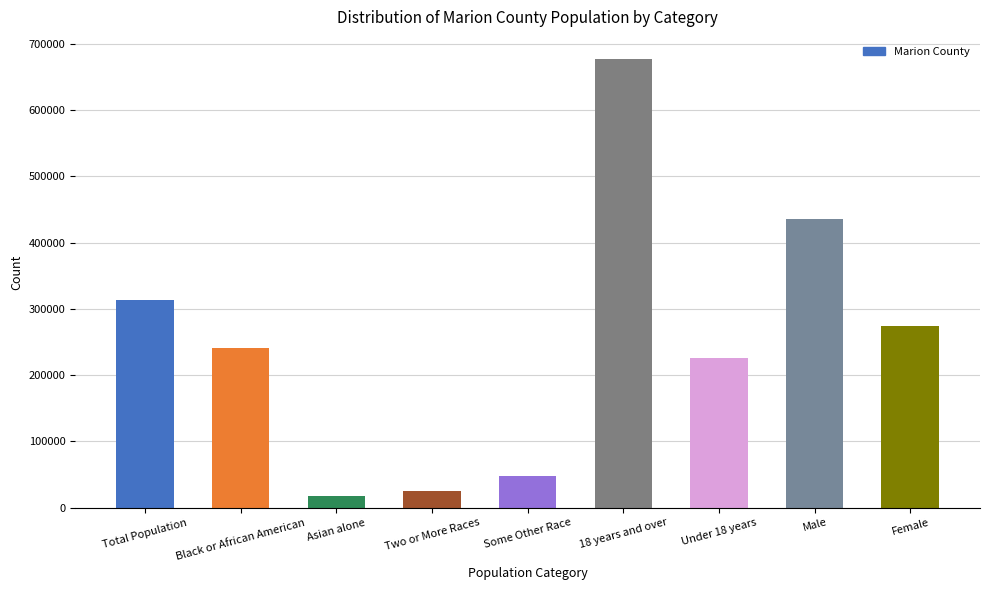

What is the difference between the values at 18 years and over and Two or More Races?

651431